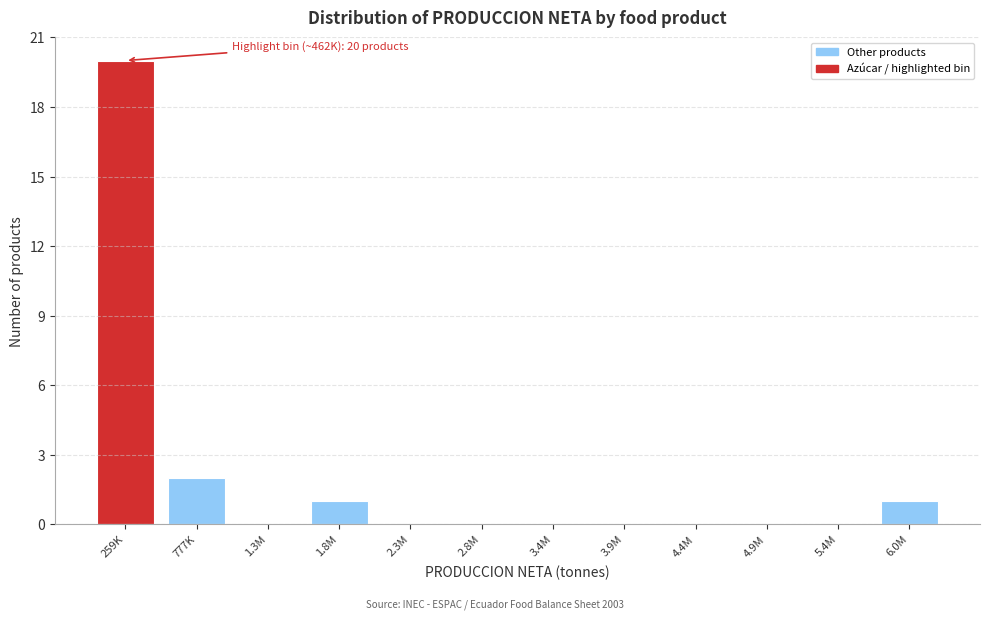

Reading left to right, list all the values displayed in this chart.

259K=20	777K=2	1.3M=0	1.8M=1	2.3M=0	2.8M=0	3.4M=0	3.9M=0	4.4M=0	4.9M=0	5.4M=0	6.0M=1